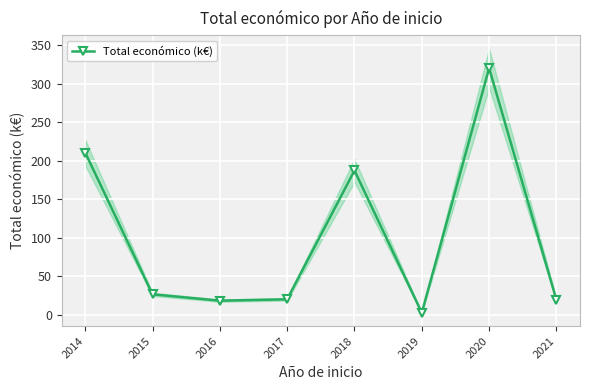

What is the sum of all values?

804.8